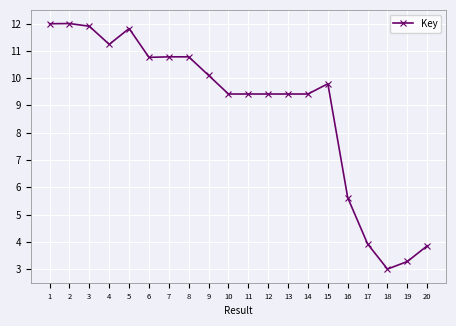

True or false: the data has more than 1 interior local peaks.

True